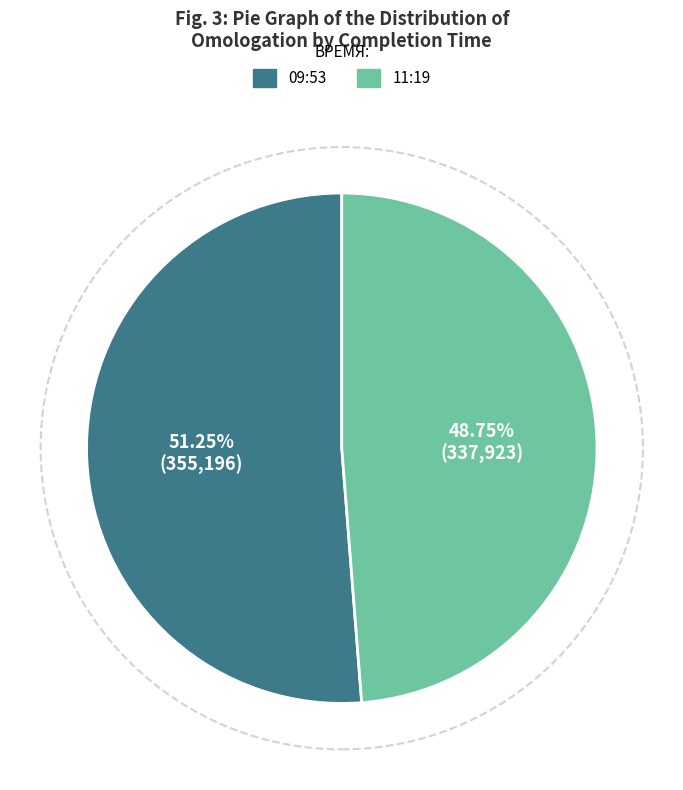

To the nearest percent, what is the average slice percentage?

50%